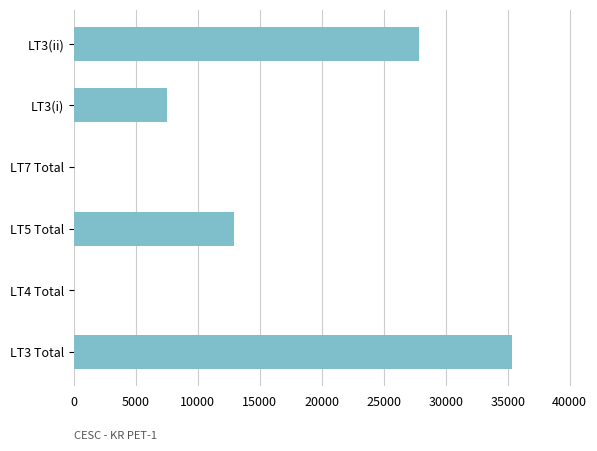

Reading bottom to top, what are all the values shown in this chart?

LT3 Total=35346	LT4 Total=0	LT5 Total=12888	LT7 Total=0	LT3(i)=7467	LT3(ii)=27879